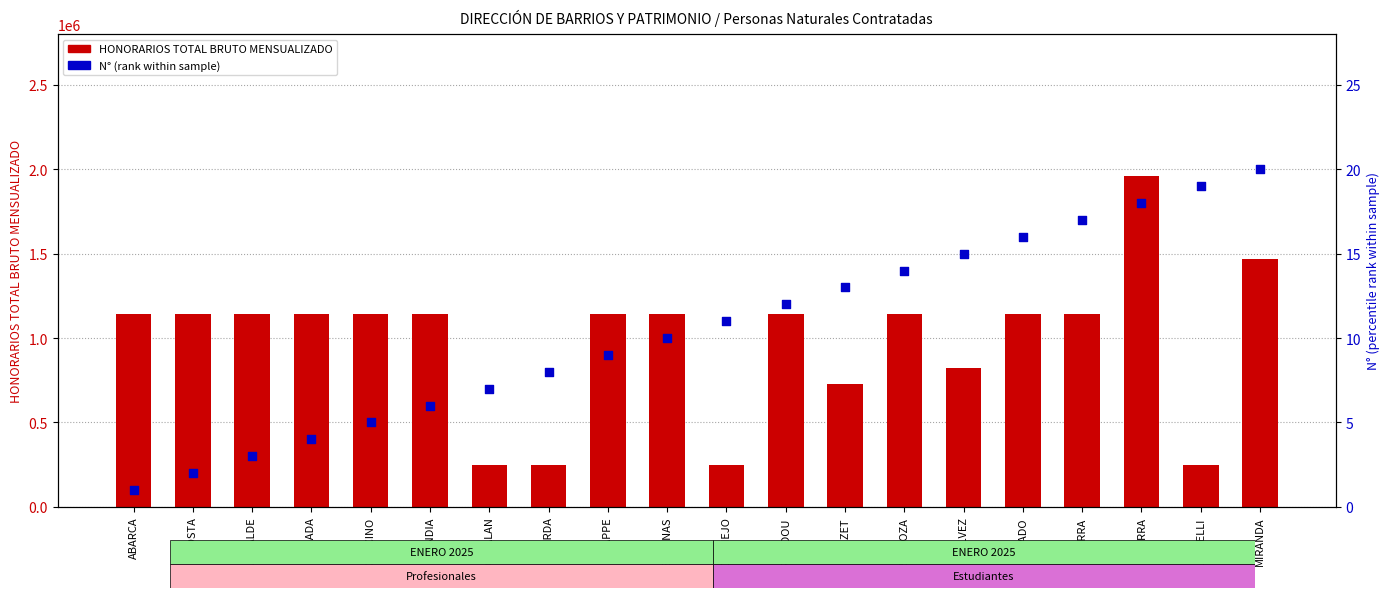

Which series has the largest total across all categories?

HONORARIOS TOTAL BRUTO MENSUALIZADO